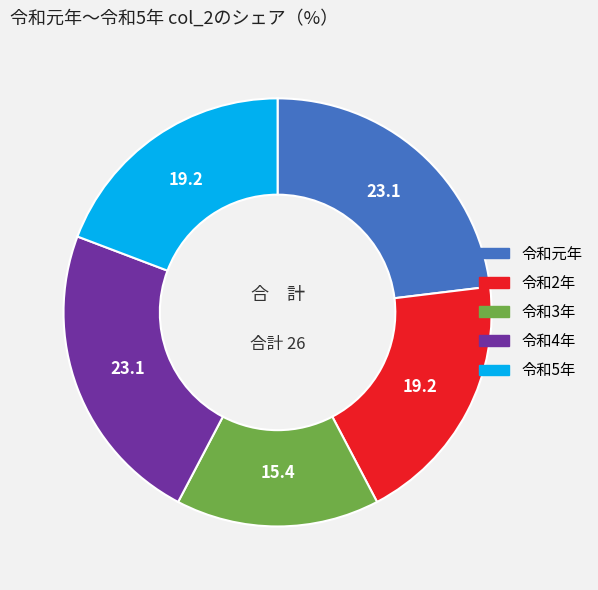

Count the number of slices in the pie.

5